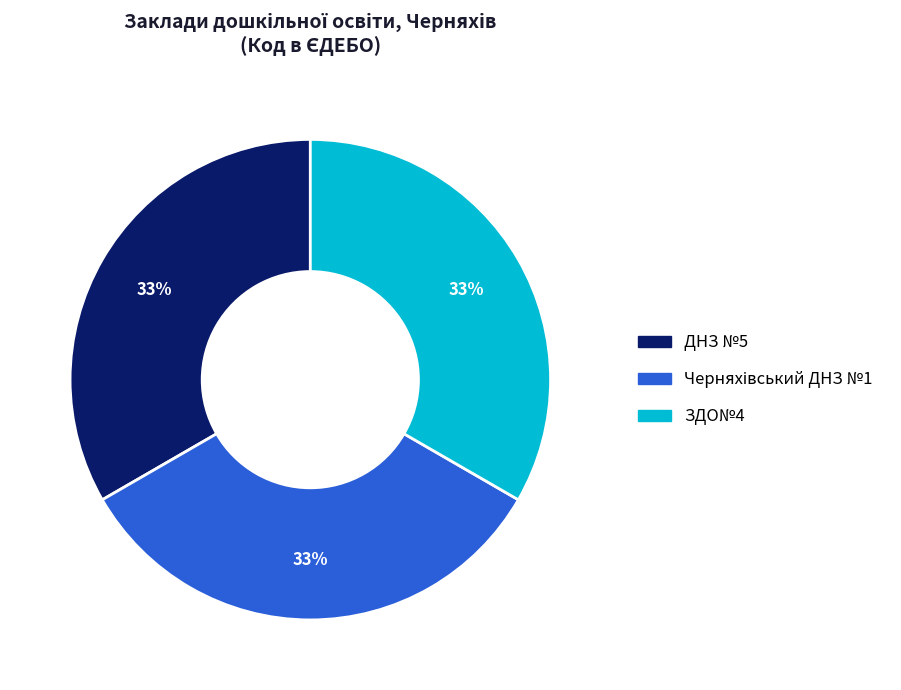

To the nearest percent, what is the average slice percentage?

33%